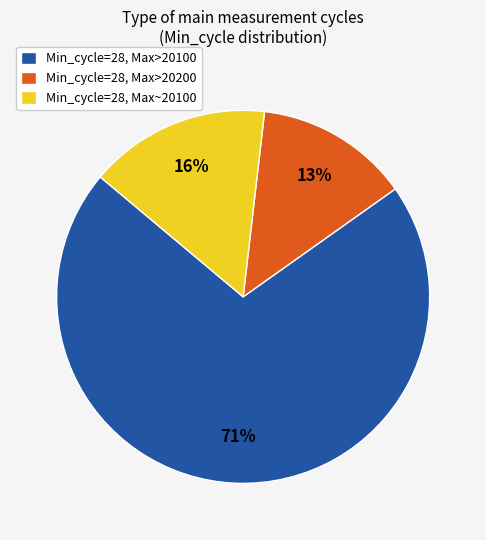

Which category has the biggest portion of the pie?

Min_cycle=28, Max>20100